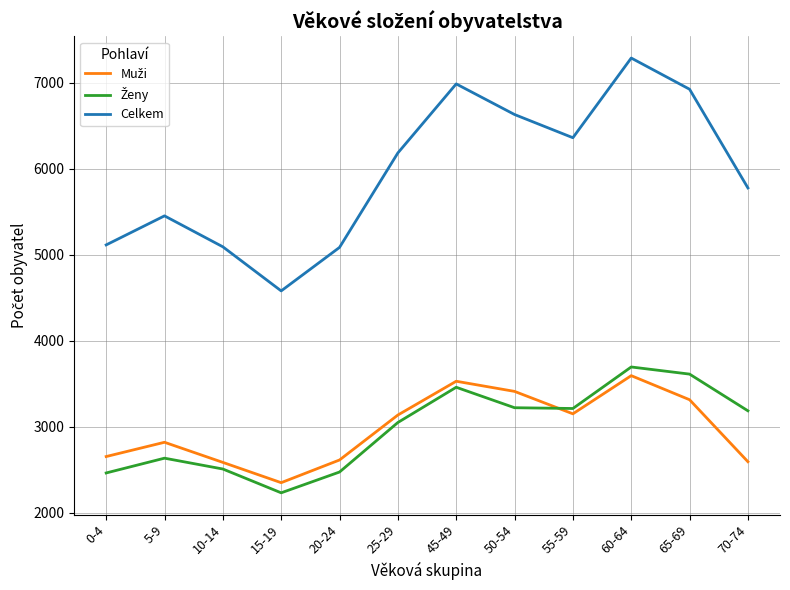

At which category is the sum across all series the highest?

60-64